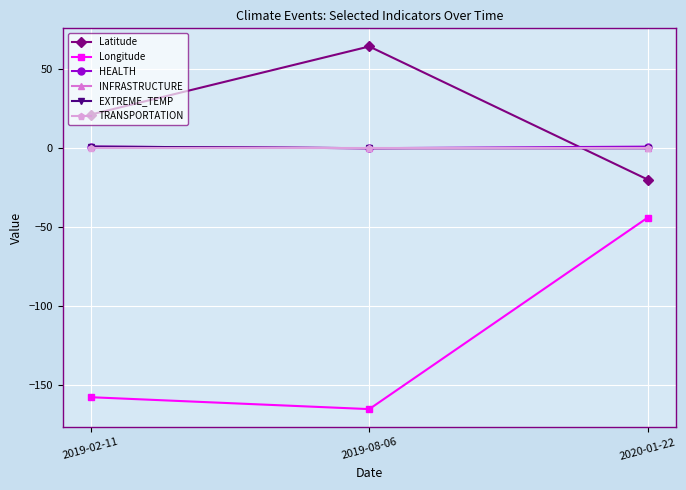

What is the label of the 2nd point from the right?

2019-08-06